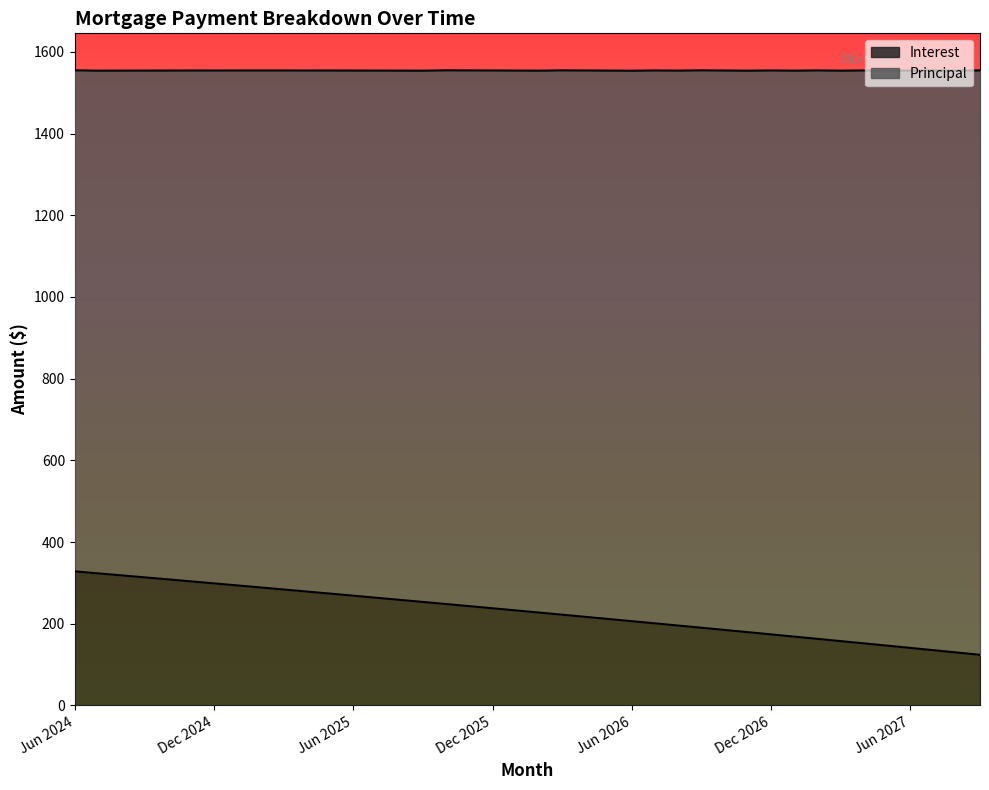

What is the difference between the maximum and second lowest values?

198.7